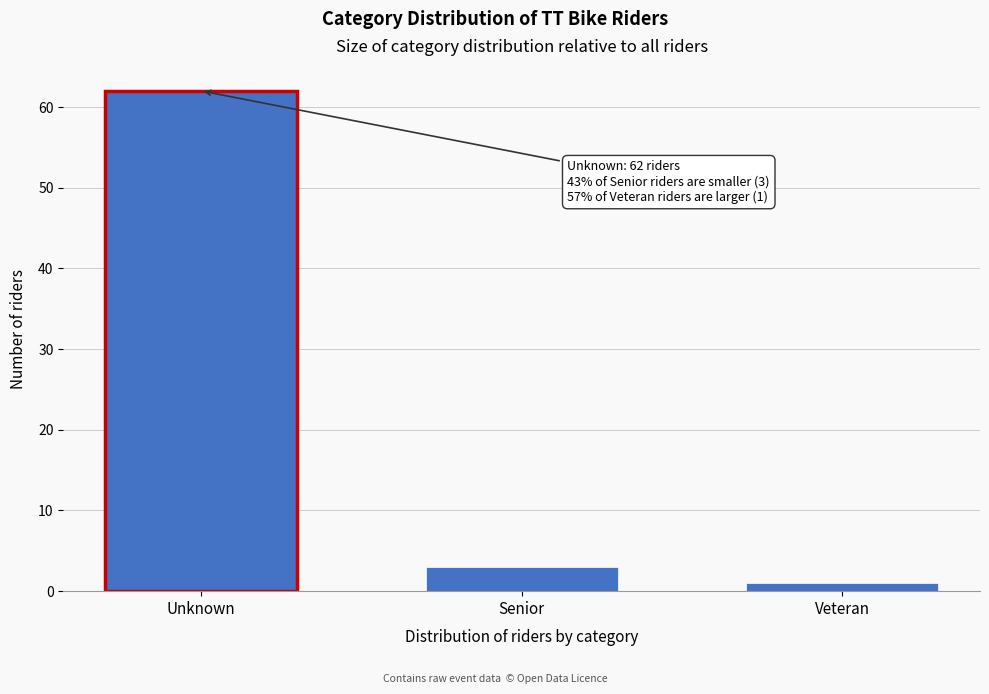

Reading left to right, list all the values displayed in this chart.

Unknown=62	Senior=3	Veteran=1